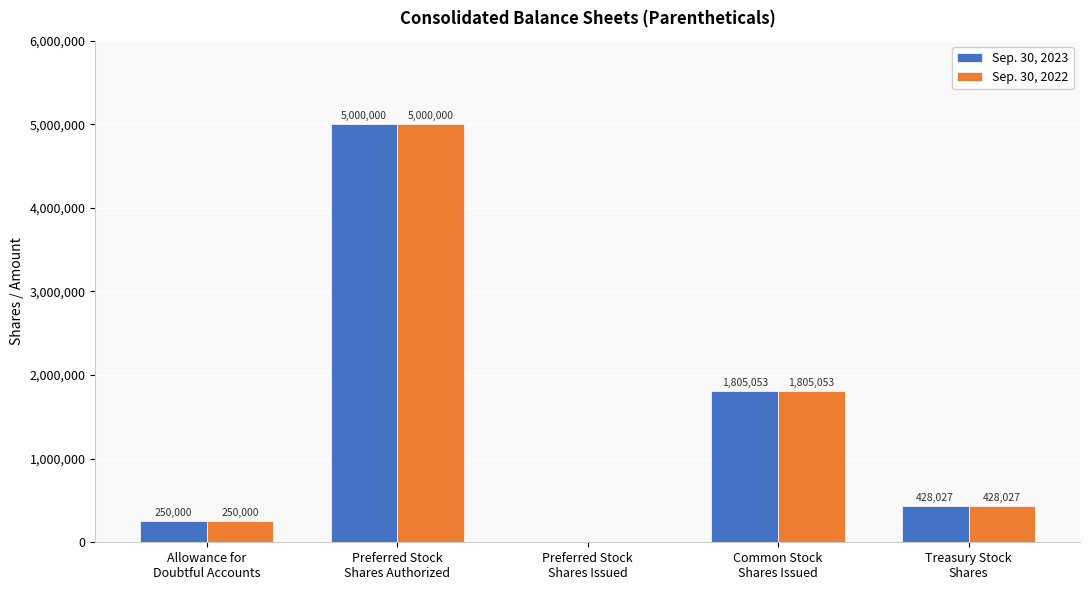

What is the greatest value displayed?

5000000